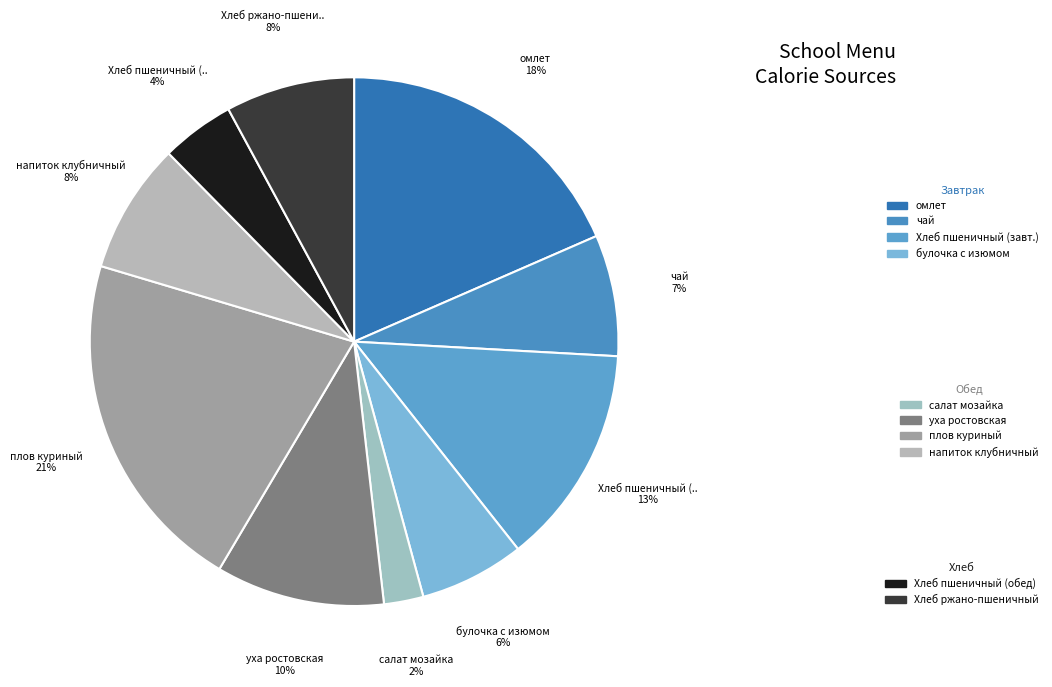

How many segments does this pie chart have?

10